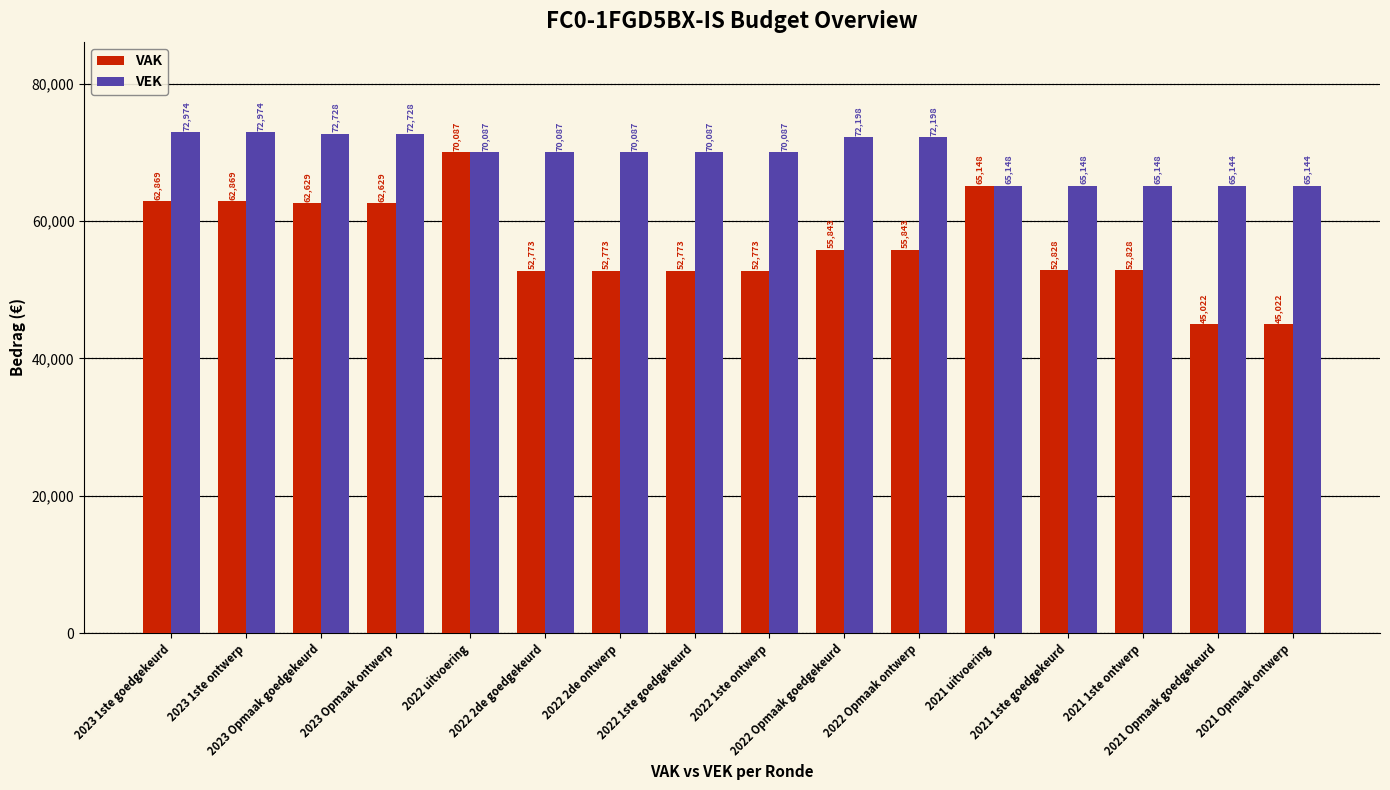

Rank the series at 2023 1ste ontwerp from lowest to highest value.

VAK, VEK